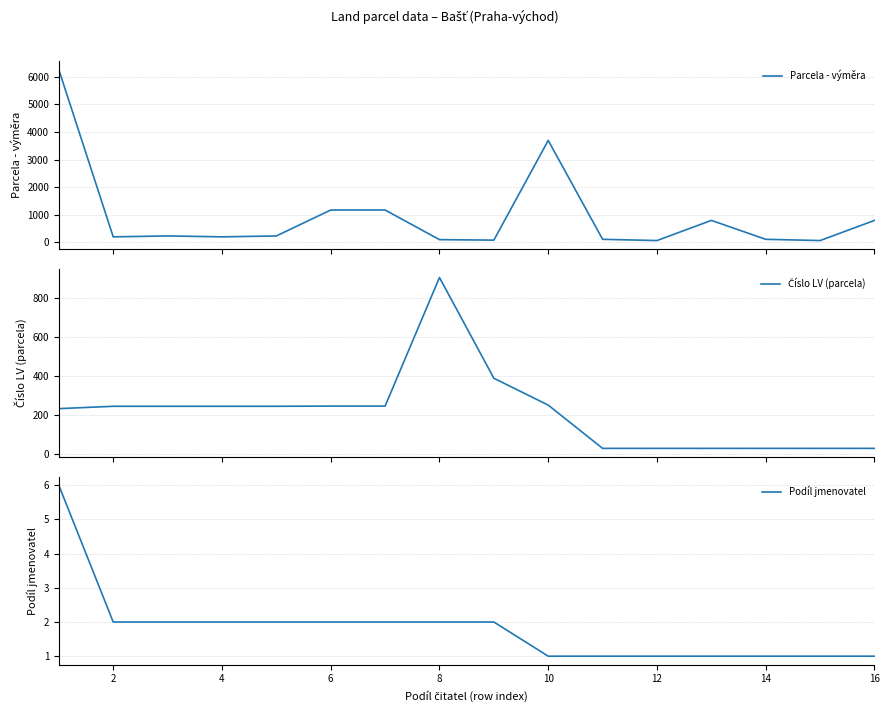

What is the highest value of the Parcela - výměra series?

6261